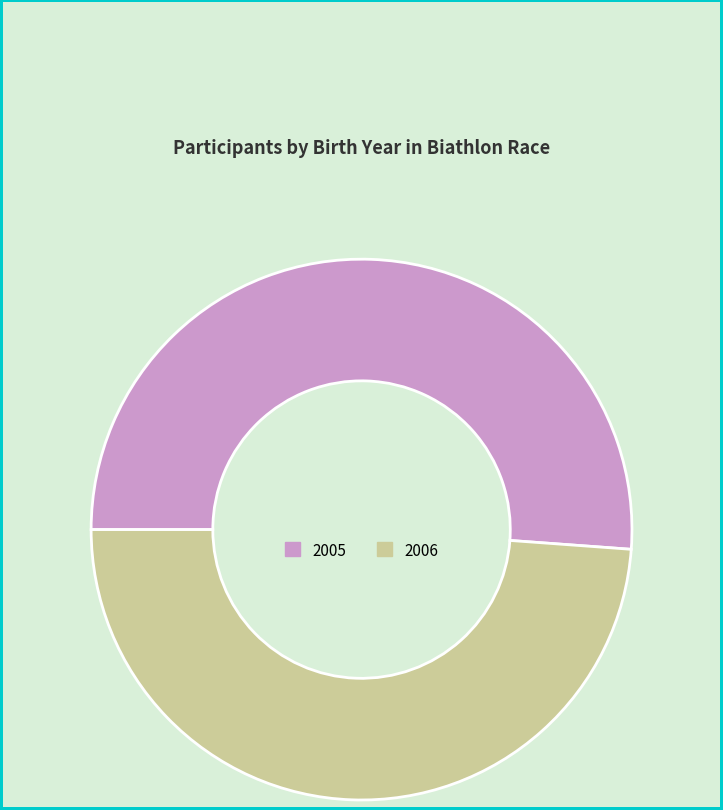

Which slice is the smallest?

2006